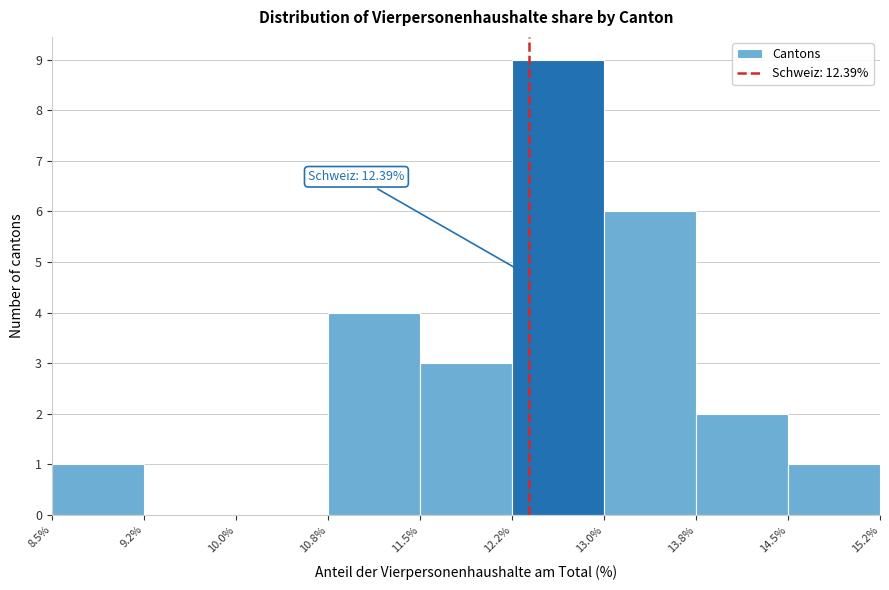

Over which range of the x-axis is the bar tallest?

12.2% to 13.0%